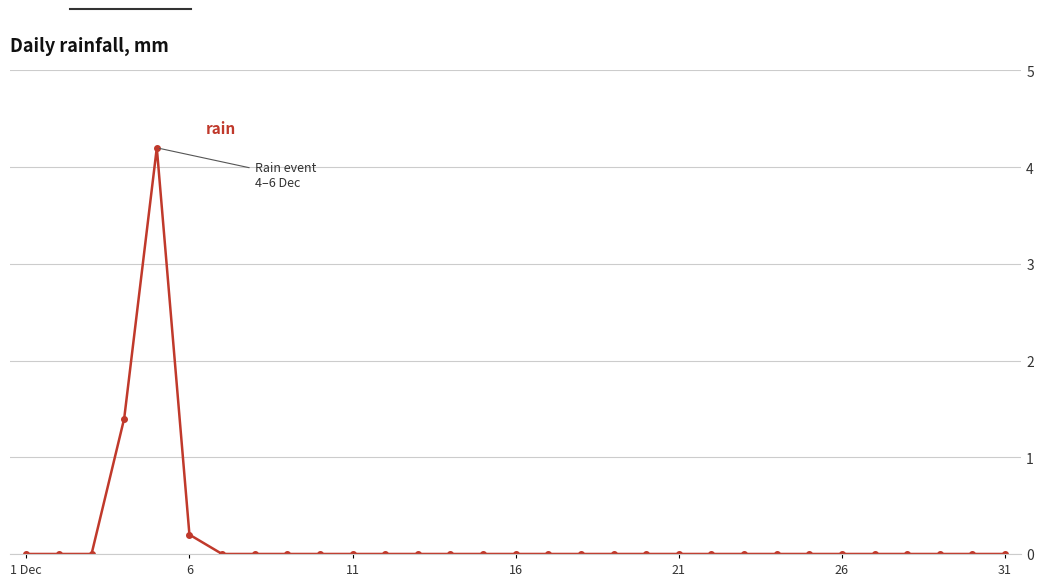

What is the difference between the maximum and minimum values?

4.2